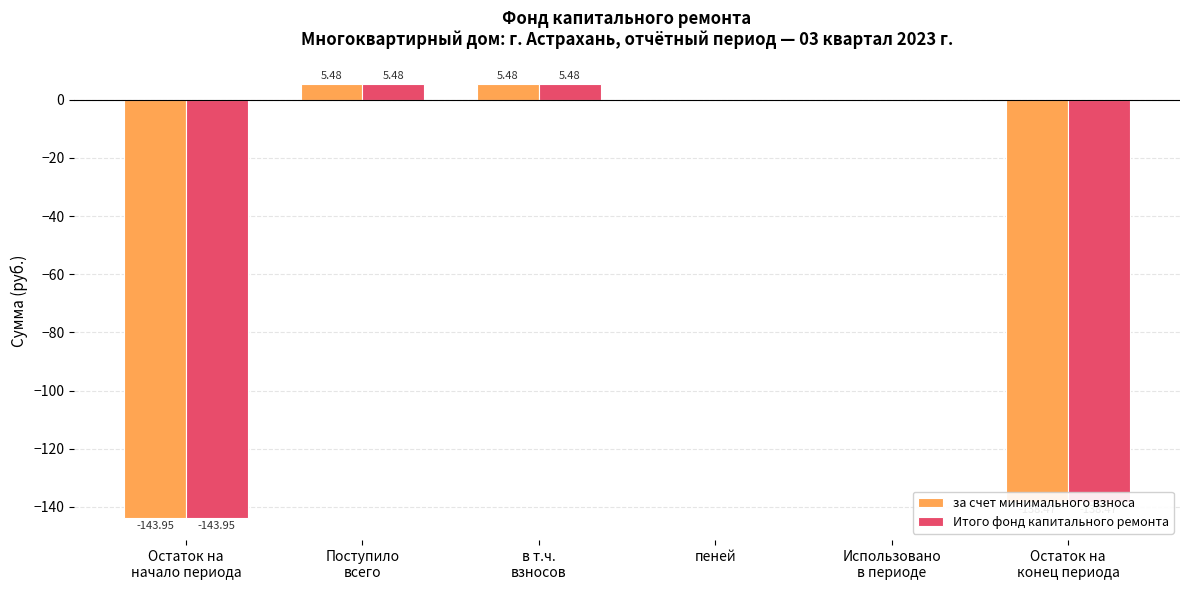

What is the sum of all Итого фонд капитального ремонта values?

-271.5